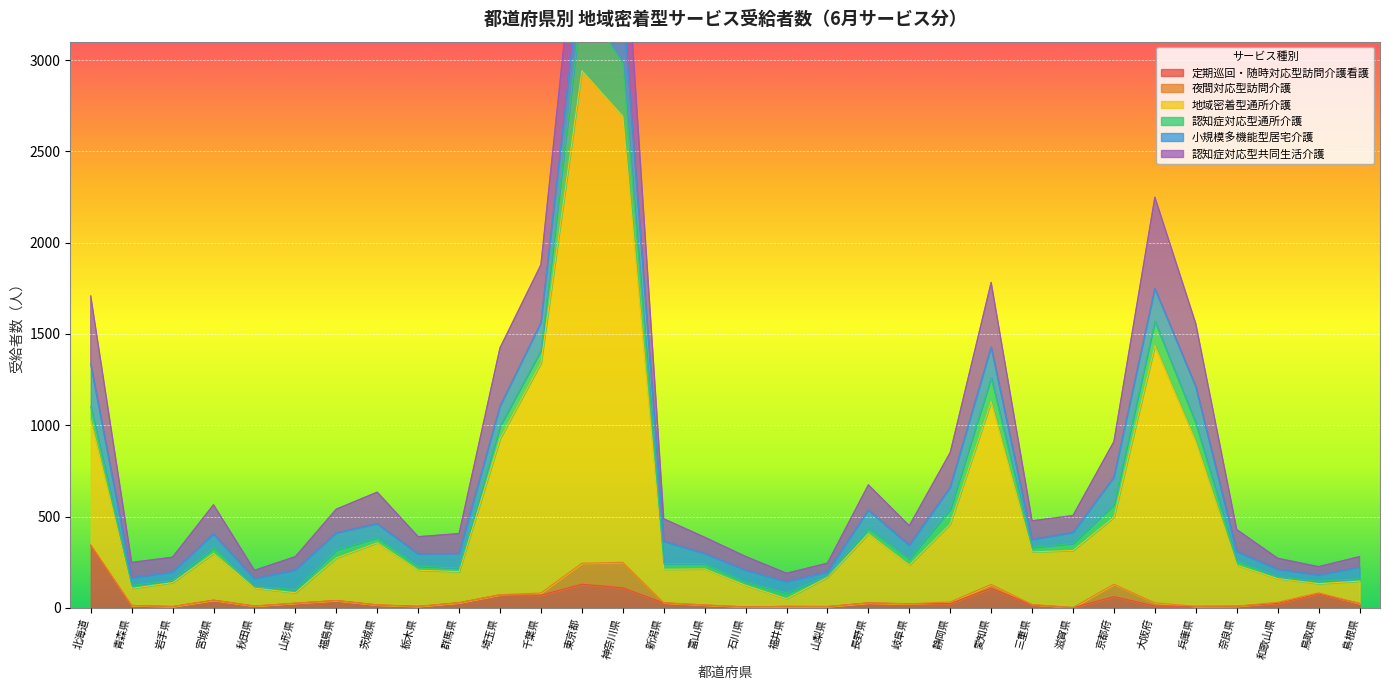

Rank the series at 茨城県 from lowest to highest value.

夜間対応型訪問介護, 定期巡回・随時対応型訪問介護看護, 認知症対応型通所介護, 小規模多機能型居宅介護, 認知症対応型共同生活介護, 地域密着型通所介護